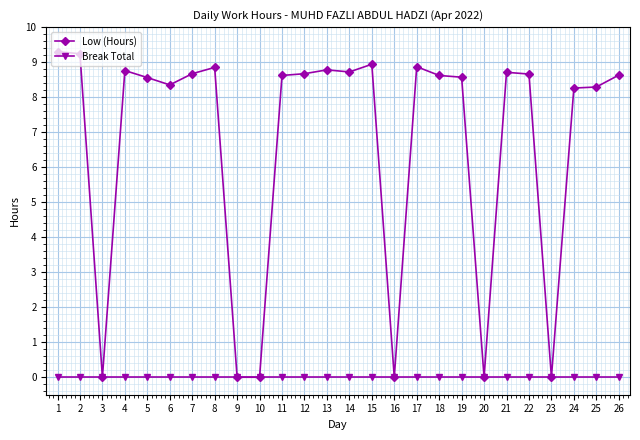

Rank the series by their average value, from lowest to highest.

Break Total, Low (Hours)